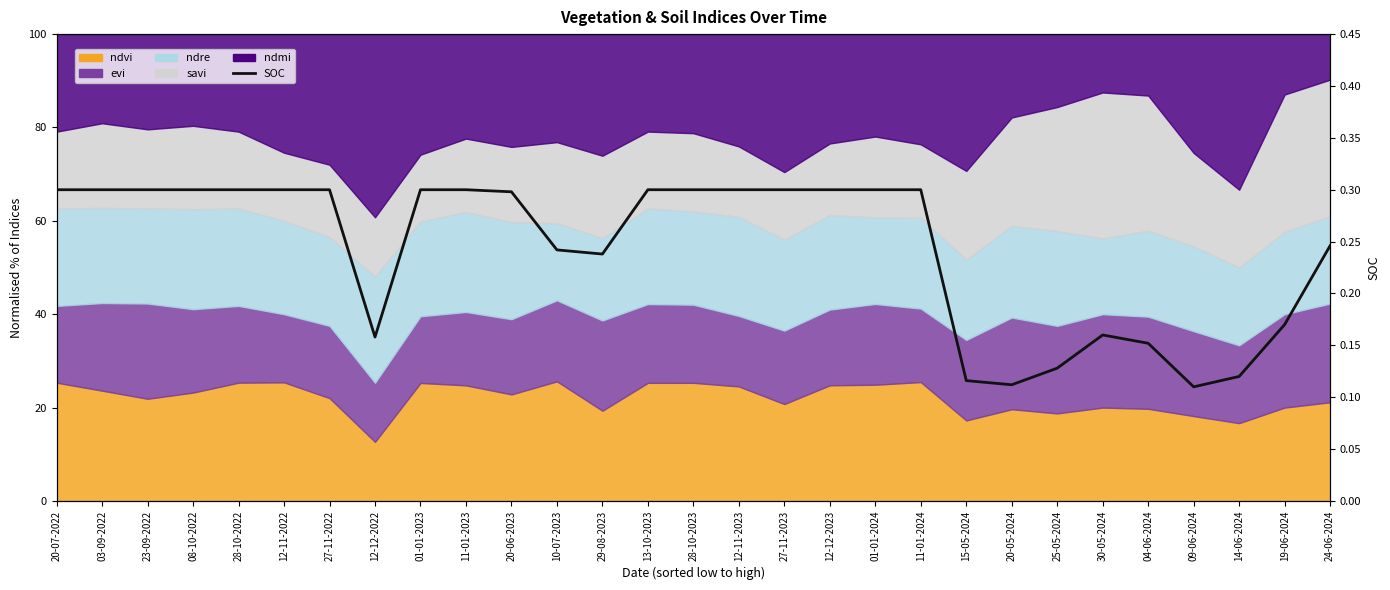

At which category does the data reach its first local valley?

12-12-2022